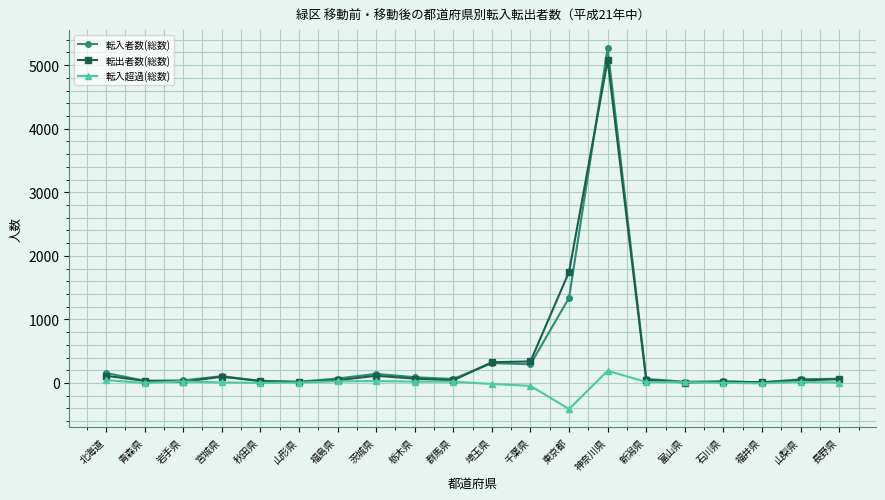

After their last crossing, which series has the higher values: 転入超過(総数) or 転出者数(総数)?

転出者数(総数)